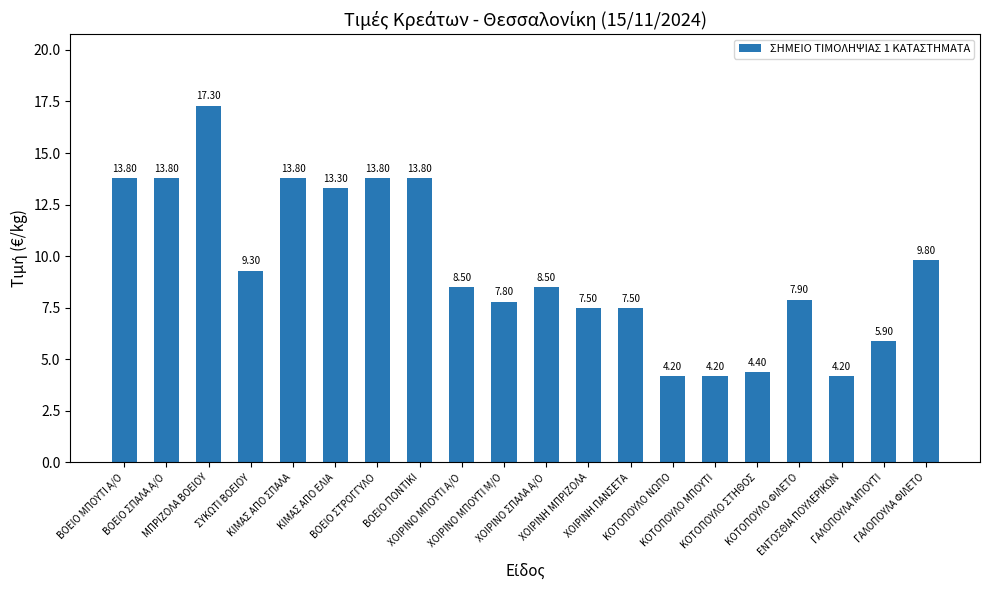

What is the difference between the maximum and minimum values?

13.1